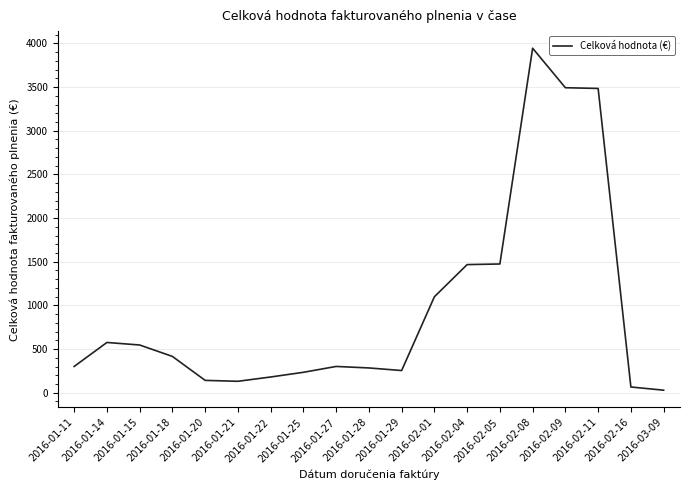

What is the difference between the values at 2016-03-09 and 2016-02-08?

3915.4